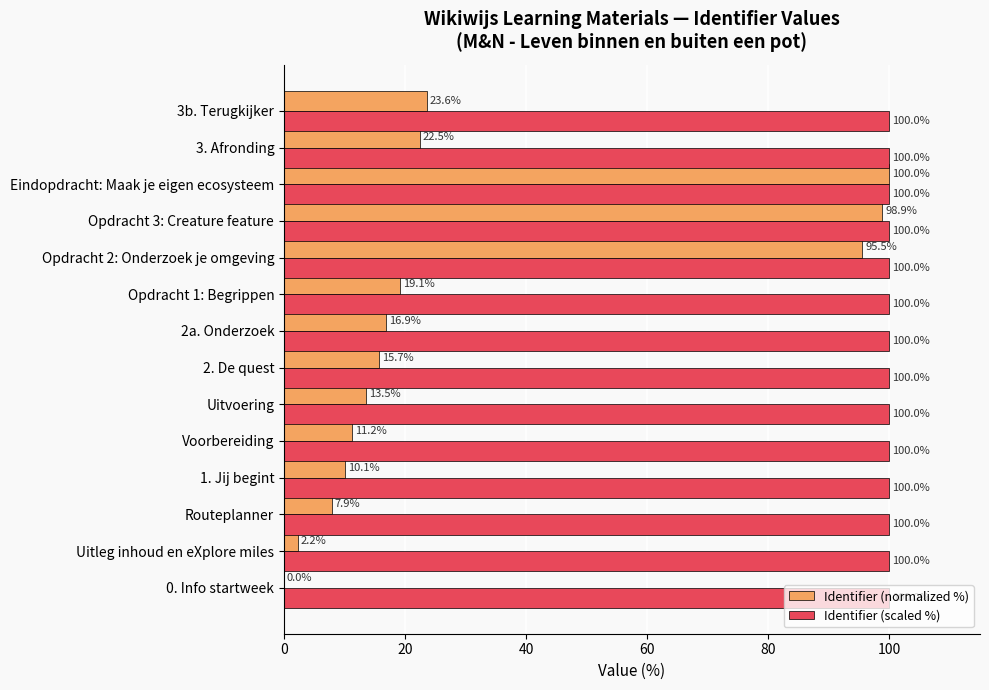

Between 2. De quest and 2a. Onderzoek, which series saw the biggest shift?

Identifier (normalized %)